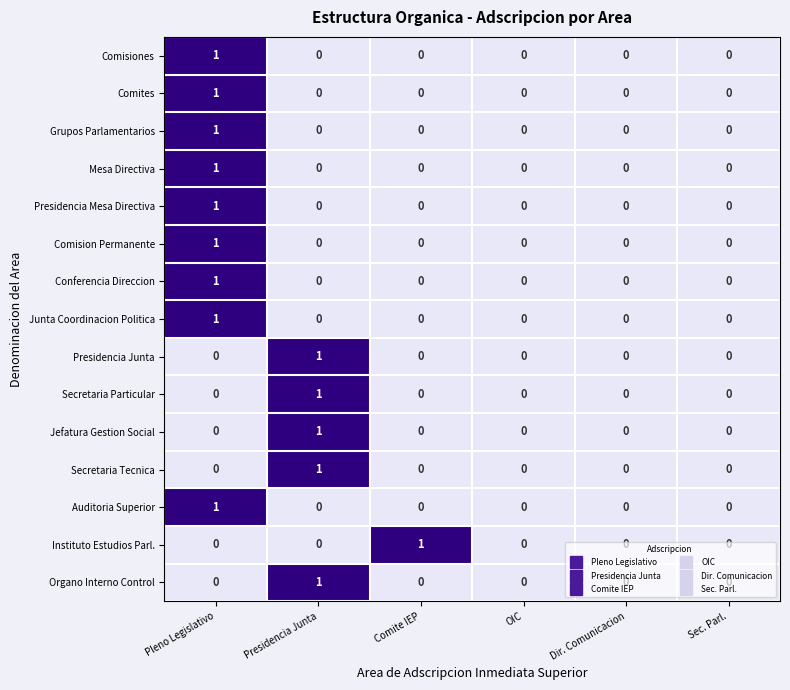

Which category has the highest value in the Auditoria Superior series?

Pleno Legislativo